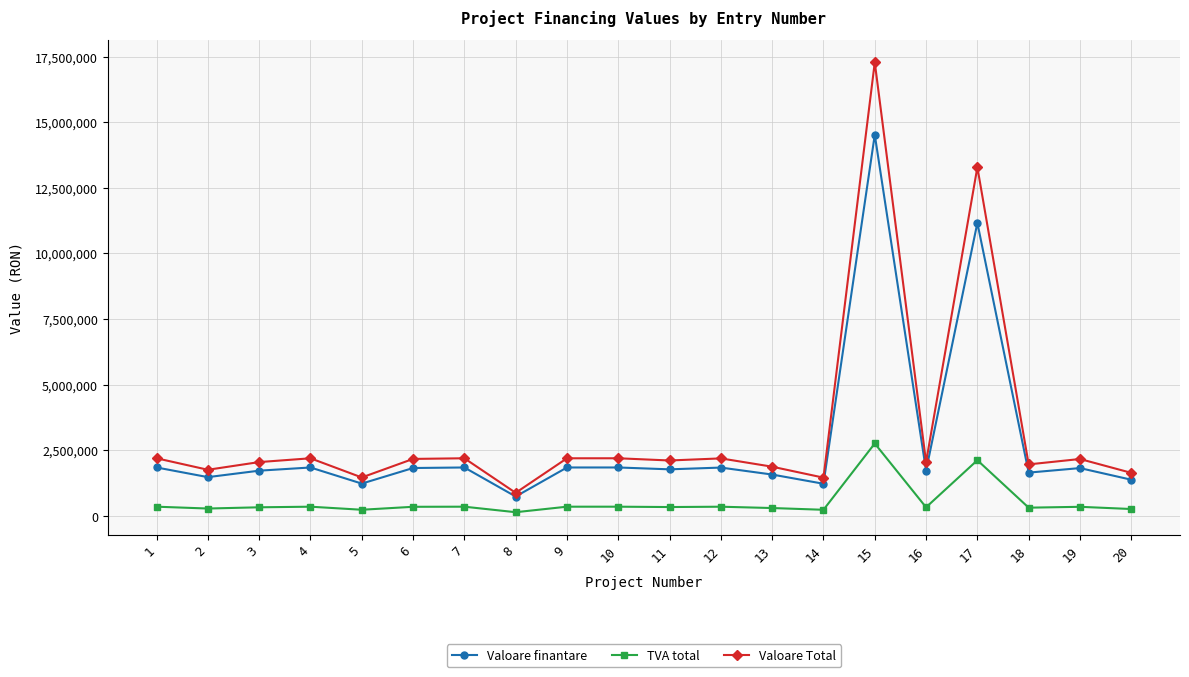

True or false: TVA total and Valoare Total intersect in this chart.

False